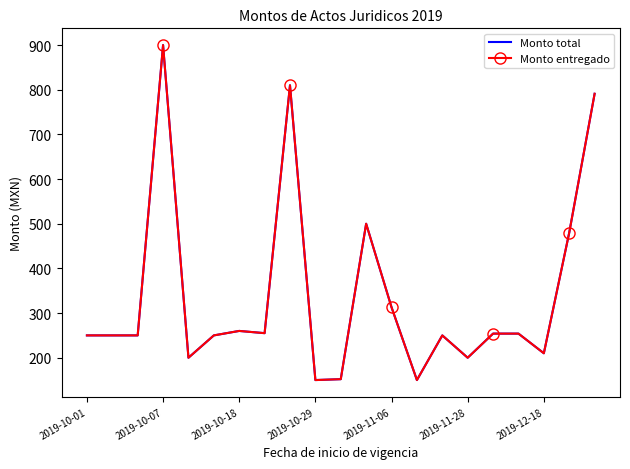

Which series has the largest total across all categories?

Monto total